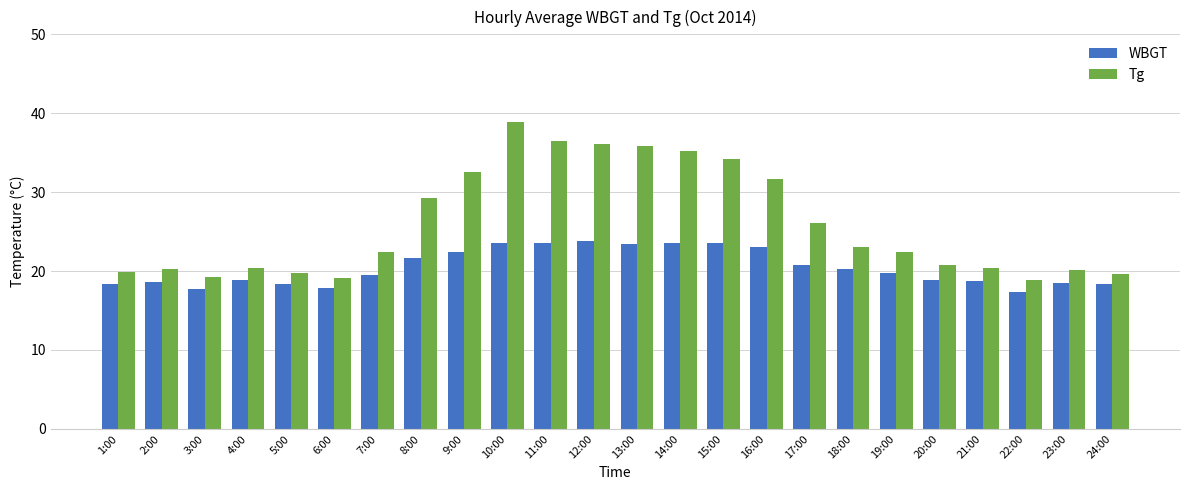

How many bars are there in total?

48